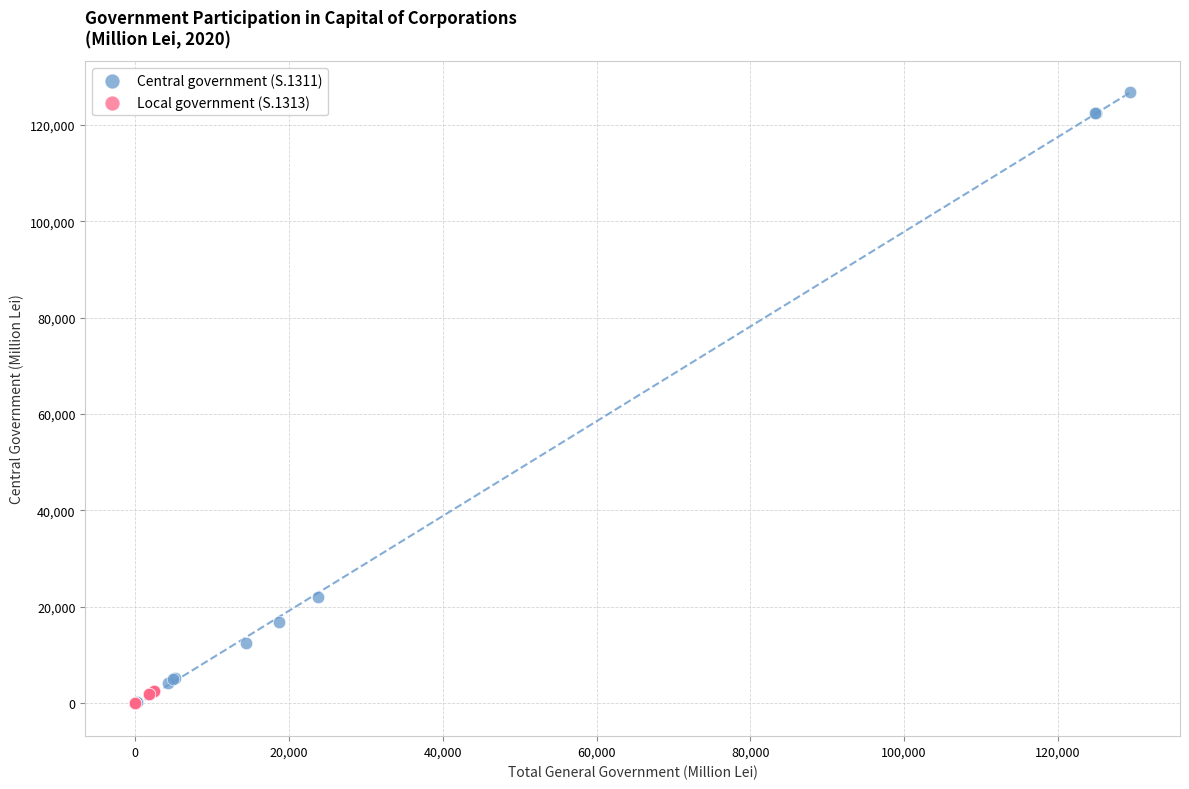

Which series contains the highest Y value?

Central government (S.1311)